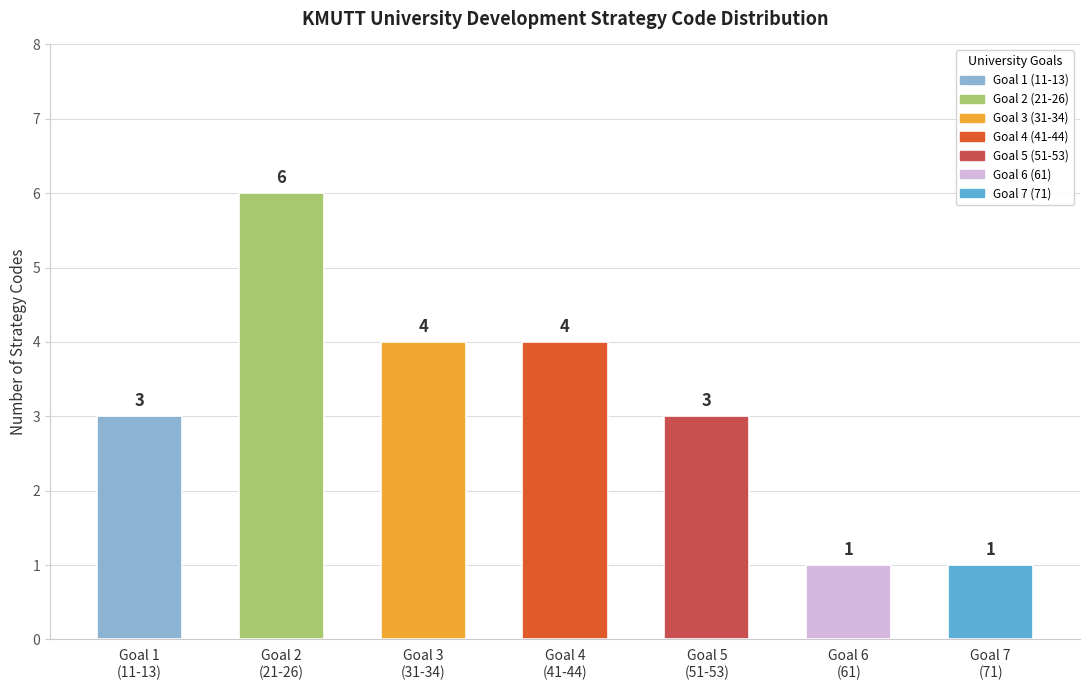

Reading left to right, extract all data points from this chart.

Goal 1
(11-13)=3	Goal 2
(21-26)=6	Goal 3
(31-34)=4	Goal 4
(41-44)=4	Goal 5
(51-53)=3	Goal 6
(61)=1	Goal 7
(71)=1